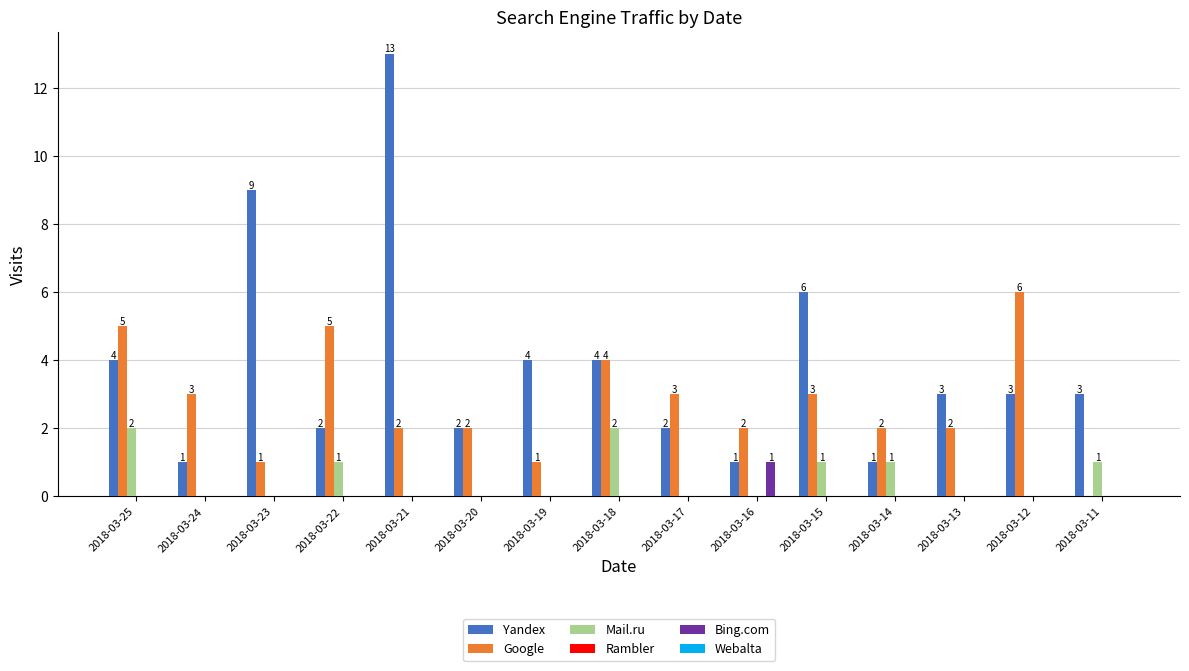

Which series has the largest total across all categories?

Yandex